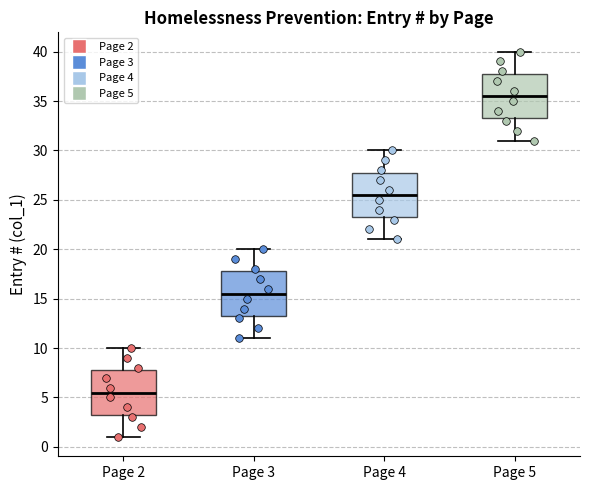

Reading left to right, transcribe this box plot: for each box, give where its median line is, the range the box spans, and where its two whiskers end, as read against the y-axis. The values are not printed on the chart, so give them approximately, as read against the axis.

Page 2: median 5.5, box 3.5 to 8.0, whiskers 1.0 to 10.0
Page 3: median 15.5, box 13.5 to 18.0, whiskers 11.0 to 20.0
Page 4: median 25.5, box 23.5 to 28.0, whiskers 21.0 to 30.0
Page 5: median 35.5, box 33.5 to 38.0, whiskers 31.0 to 40.0